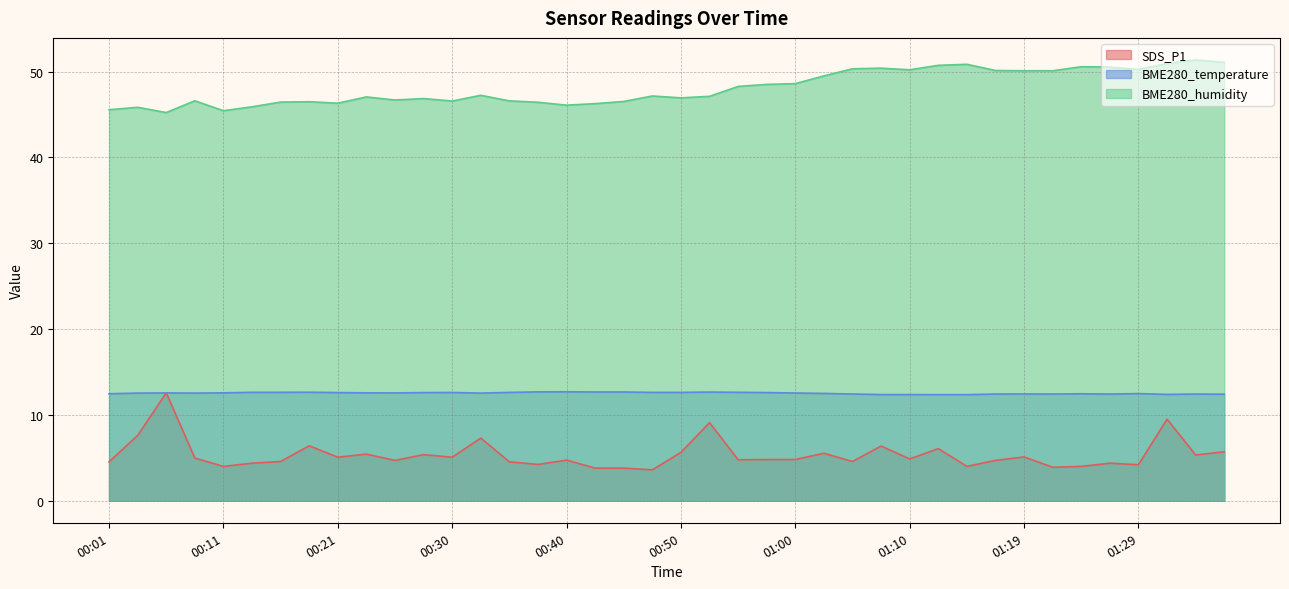

What is the label of the 7th point from the left?

00:16